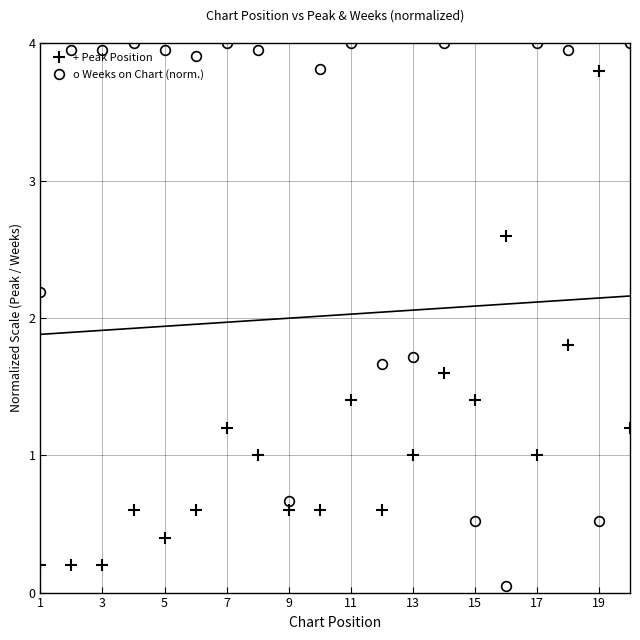

True or false: Peak Position and Weeks on Chart intersect in this chart.

True